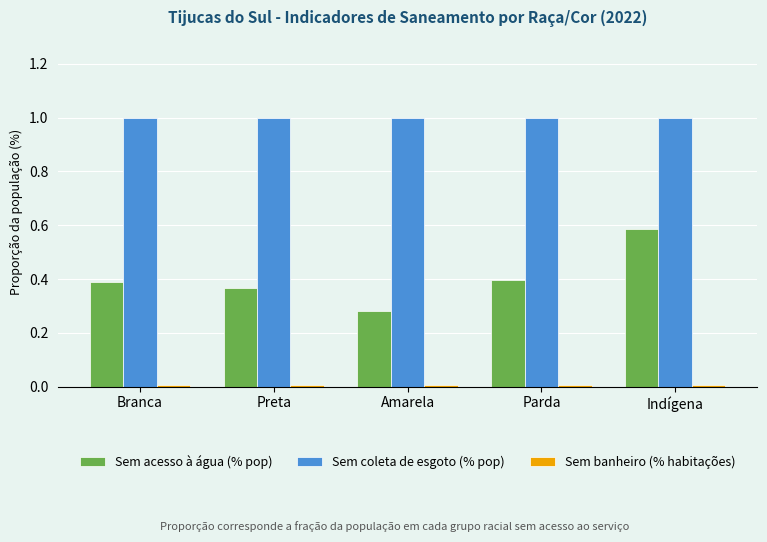

How many groups of bars are there?

5